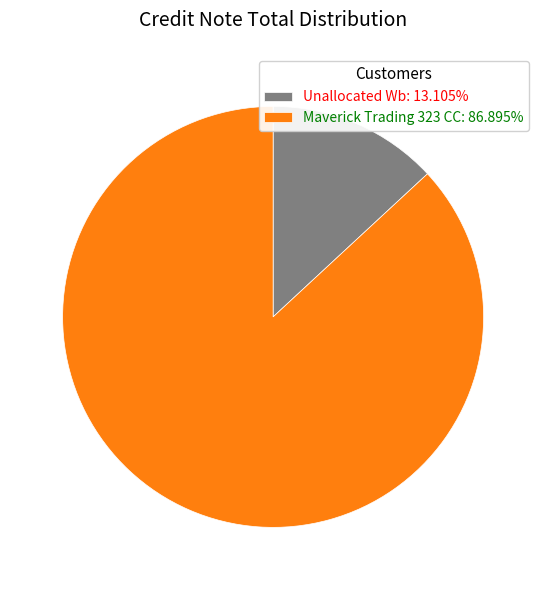

Which category accounts for the majority?

Maverick Trading 323 CC